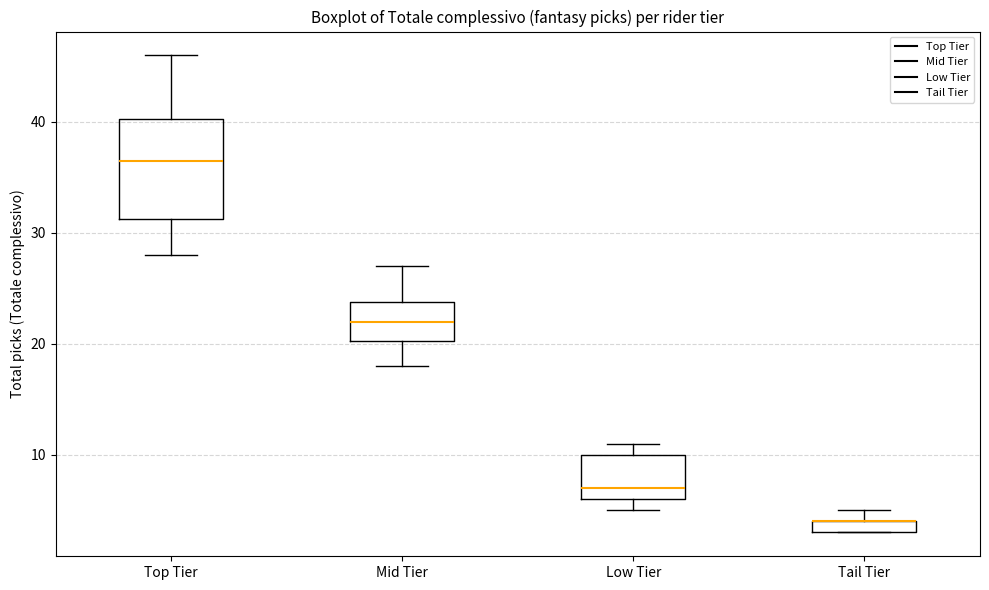

Comparing the boxes themselves (not the whiskers), which one is the tallest?

Top Tier